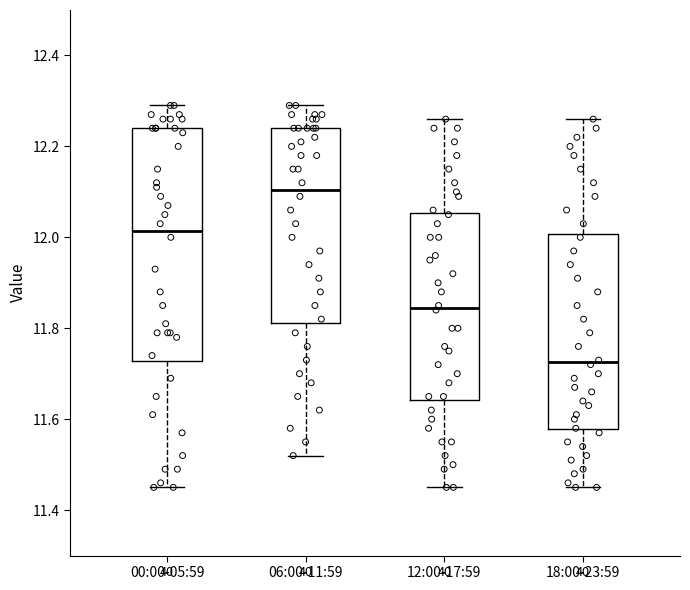

Reading left to right, read every box against the y-axis: the position of its median line, the range the box covers, and the ends of its whiskers. The values are not printed on the chart, so give them approximately, as read against the axis.

00:00-05:59: median 12.02, box 11.72 to 12.24, whiskers 11.46 to 12.30
06:00-11:59: median 12.10, box 11.82 to 12.24, whiskers 11.52 to 12.30
12:00-17:59: median 11.84, box 11.64 to 12.06, whiskers 11.46 to 12.26
18:00-23:59: median 11.72, box 11.58 to 12.00, whiskers 11.46 to 12.26